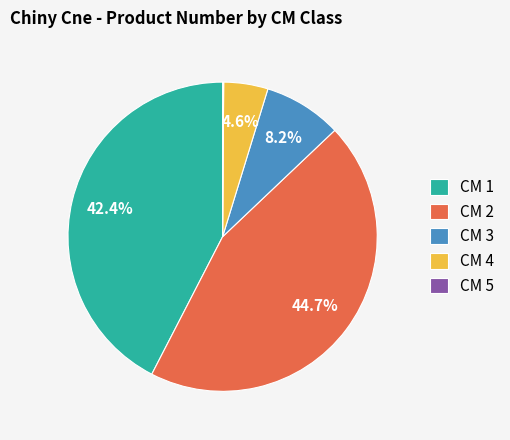

Combined, what portion of the pie is CM 1 and CM 2?

87.1%